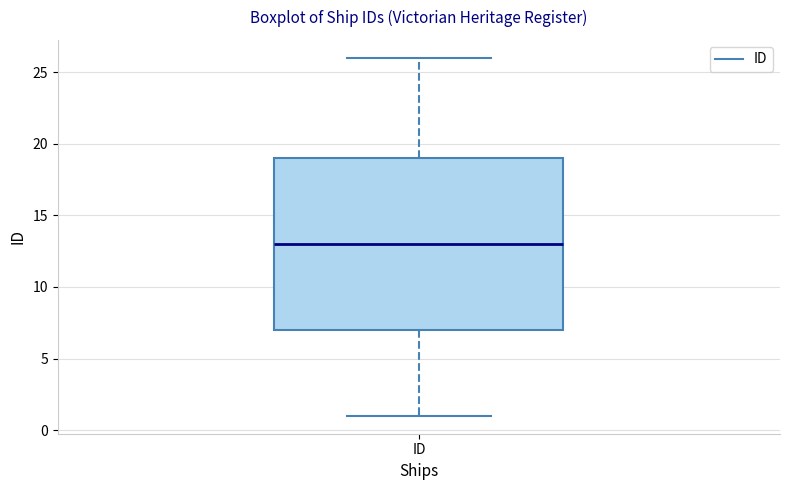

Where does the median line of the box for ID sit on the y-axis? The values are not printed on the chart, so give them approximately, as read against the axis.

13